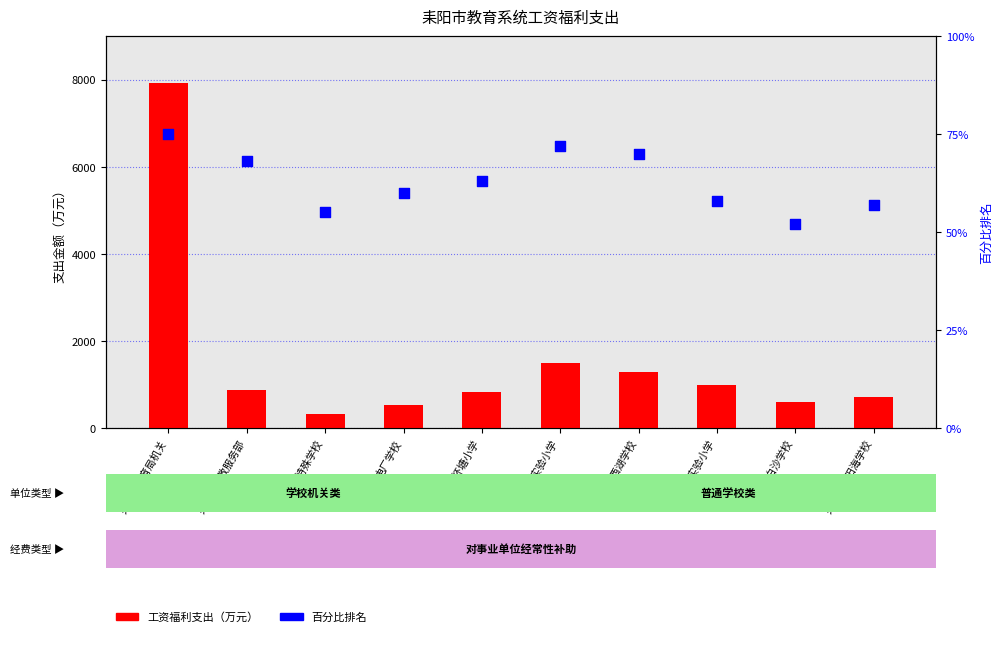

What is the total value across all series at 电厂学校?

578.6